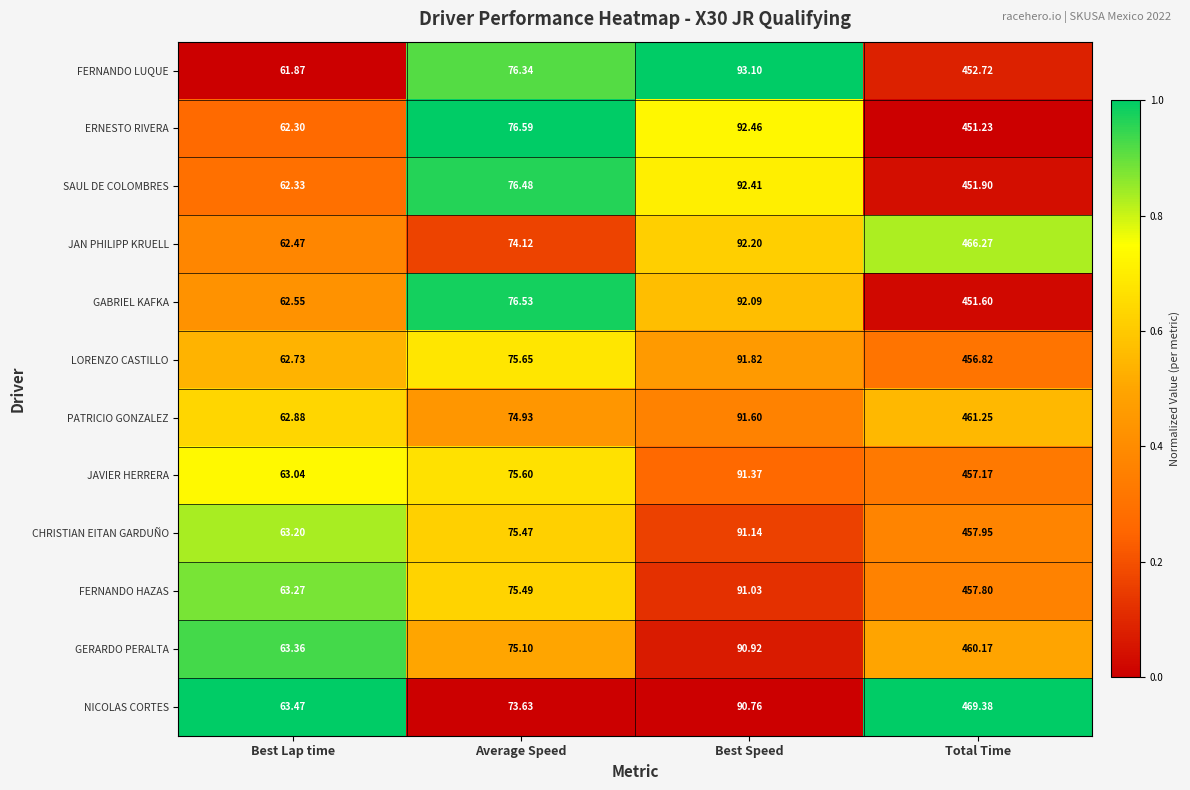

Is the value of FERNANDO LUQUE at Average Speed greater than the value of SAUL DE COLOMBRES at Total Time?

No